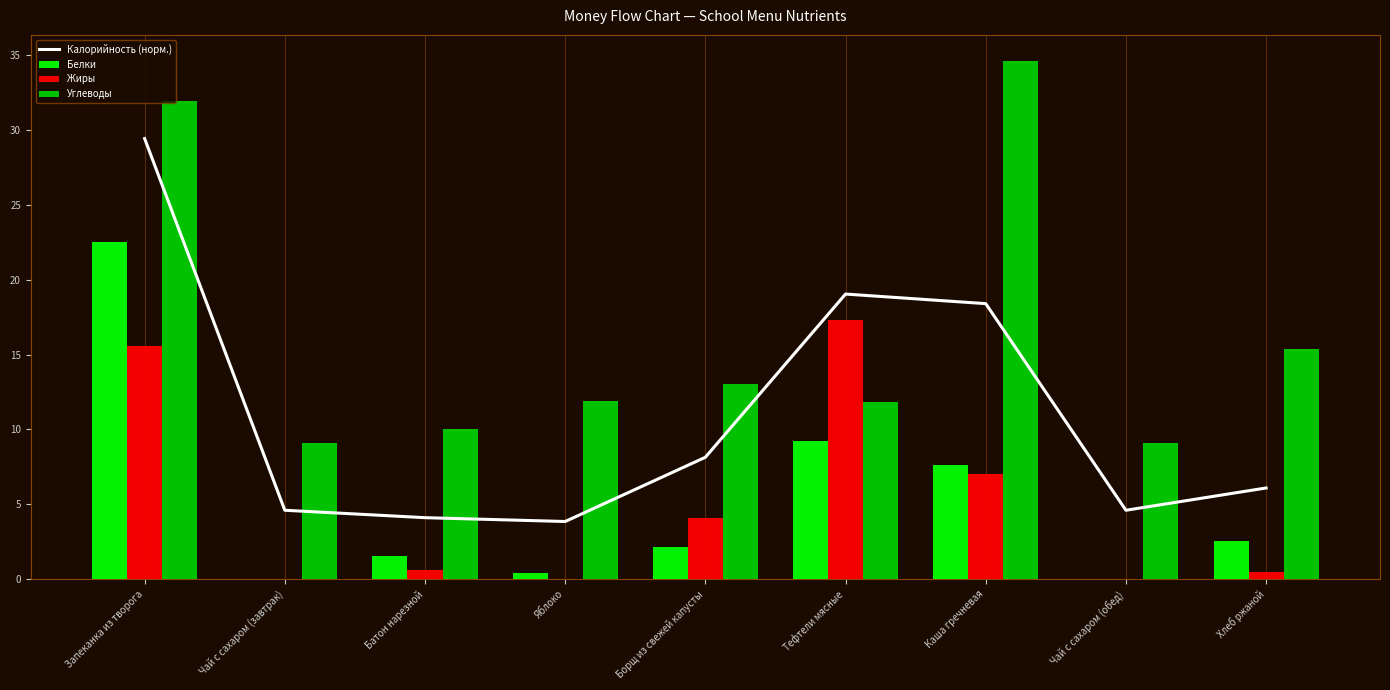

What is the label of the 1st bar from the left?

Запеканка из творога